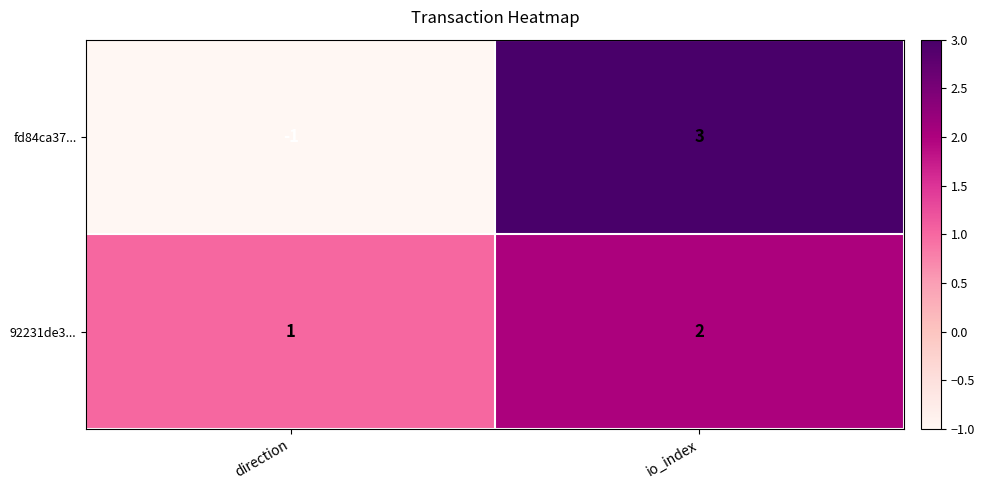

Rank the series at direction from highest to lowest value.

92231de3..., fd84ca37...